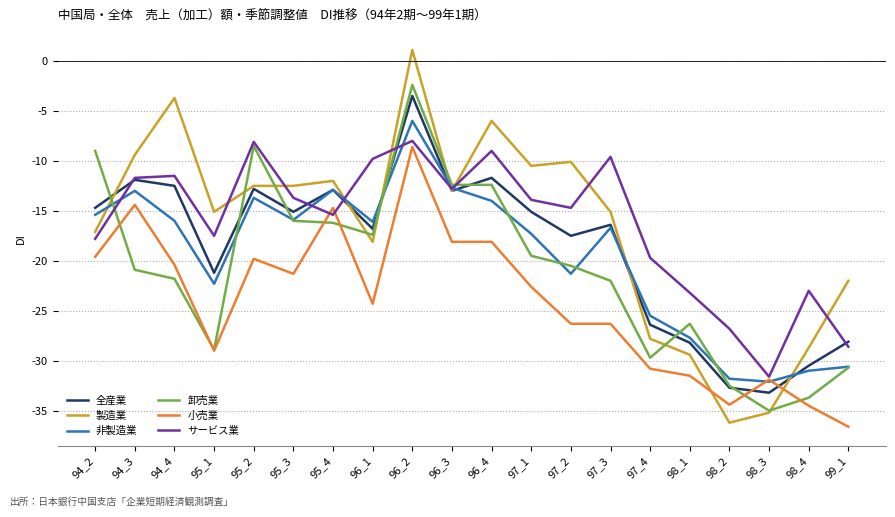

Which series has the largest total across all categories?

サービス業